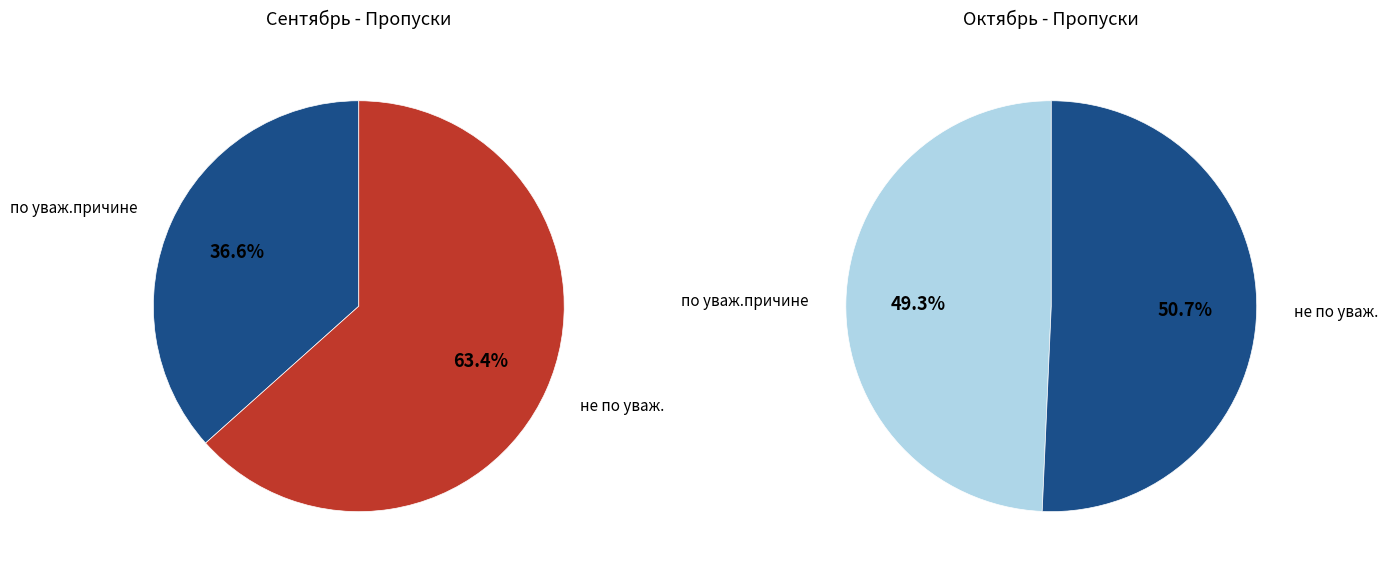

Is Корешкова А.Б. the majority of the pie?

No